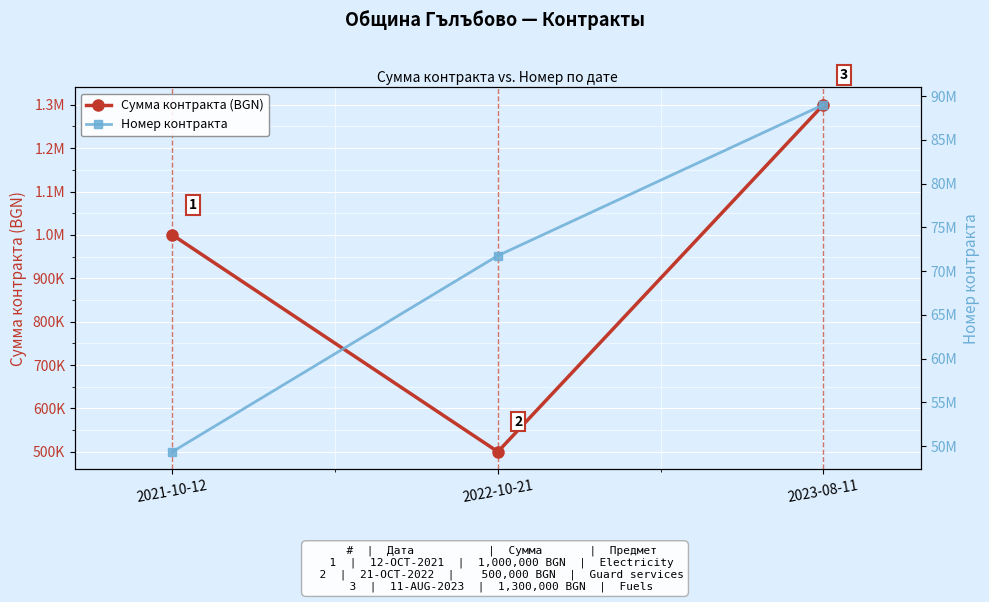

What is the difference between the maximum and minimum values in the Номер контракта series?

39646849